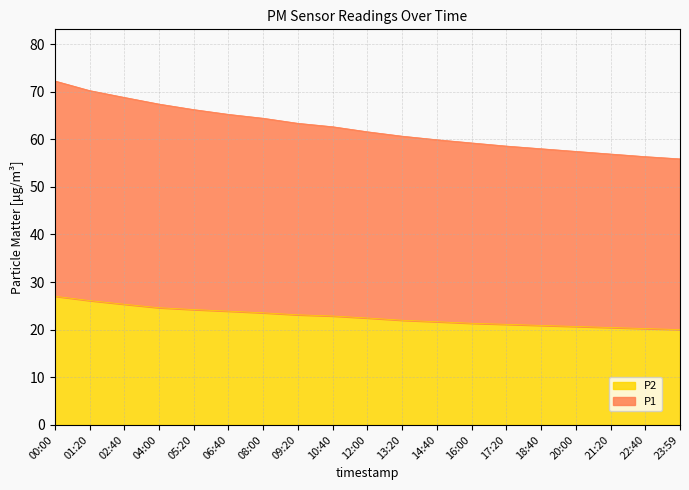

At which category is the sum across all series the highest?

00:00